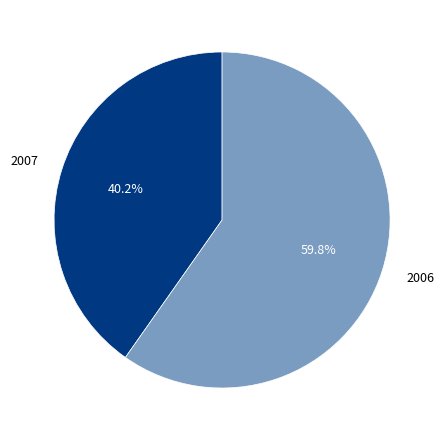

Is 2006 the majority of the pie?

Yes